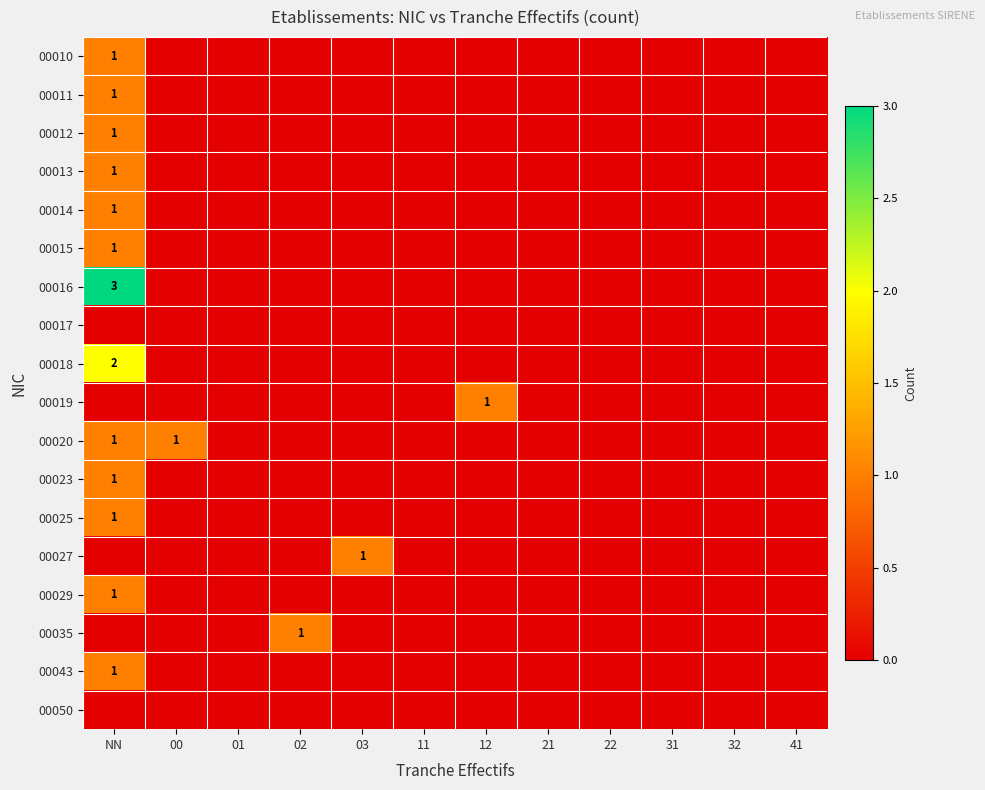

Rank the series at 31 from lowest to highest value.

00010, 00011, 00012, 00013, 00014, 00015, 00016, 00017, 00018, 00019, 00020, 00023, 00025, 00027, 00029, 00035, 00043, 00050